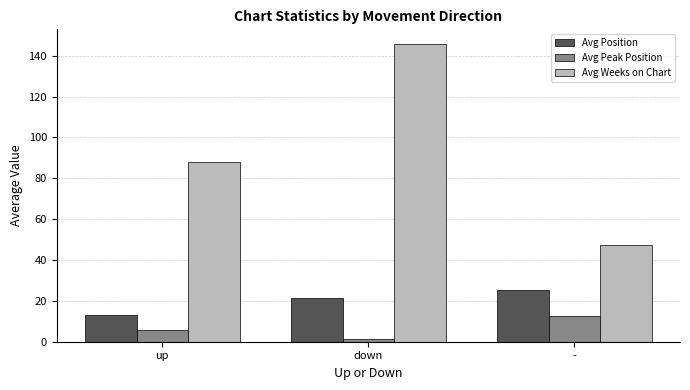

What is the difference between the Avg Position values at - and up?

12.0